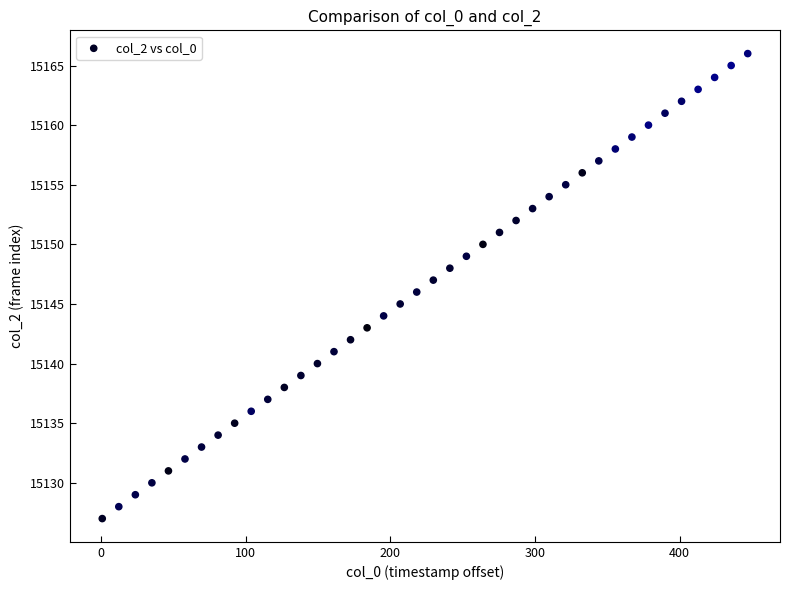

What is the range of Y values (max minus min)?

39